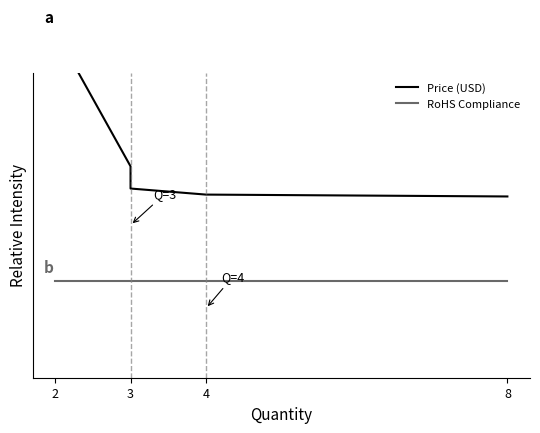

Is the value of RoHS Compliance at 4 greater than the value of Price (USD) at 4?

No